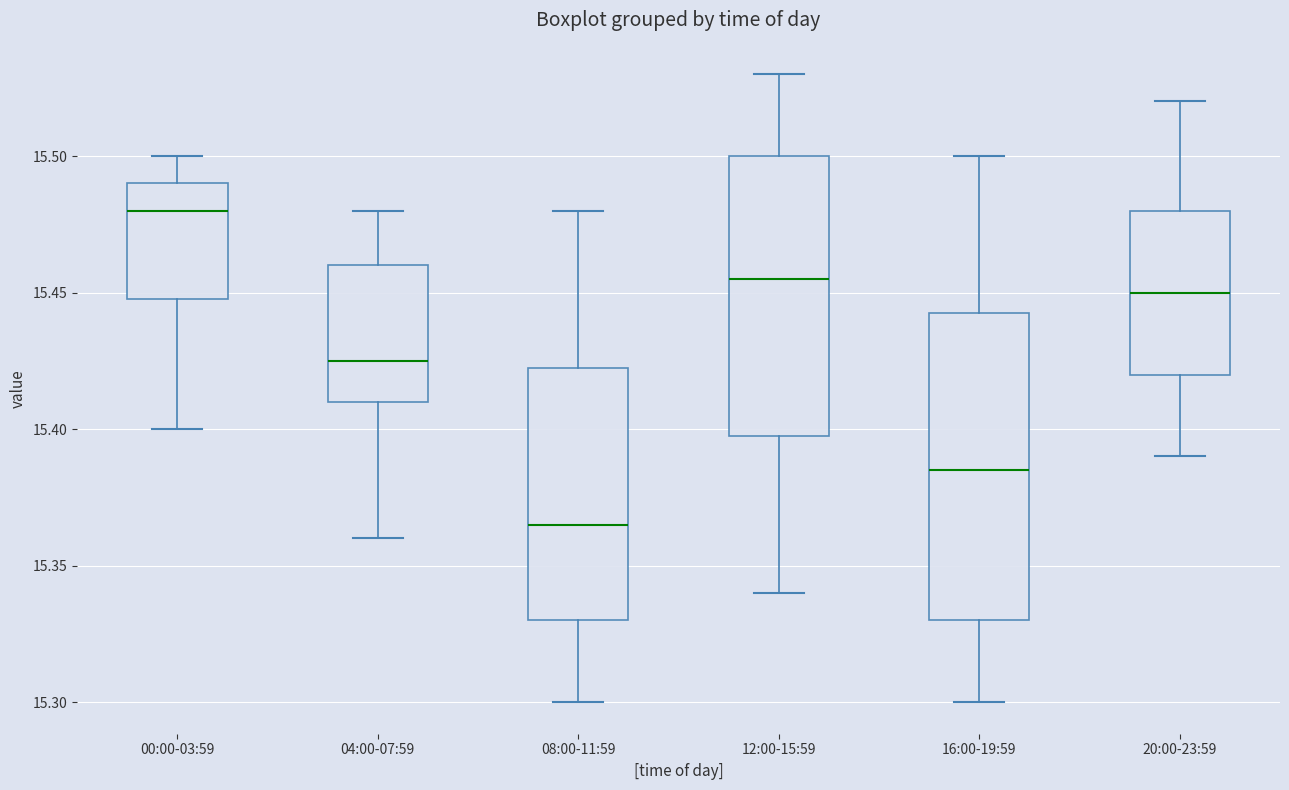

Which box's median line is the highest?

00:00-03:59